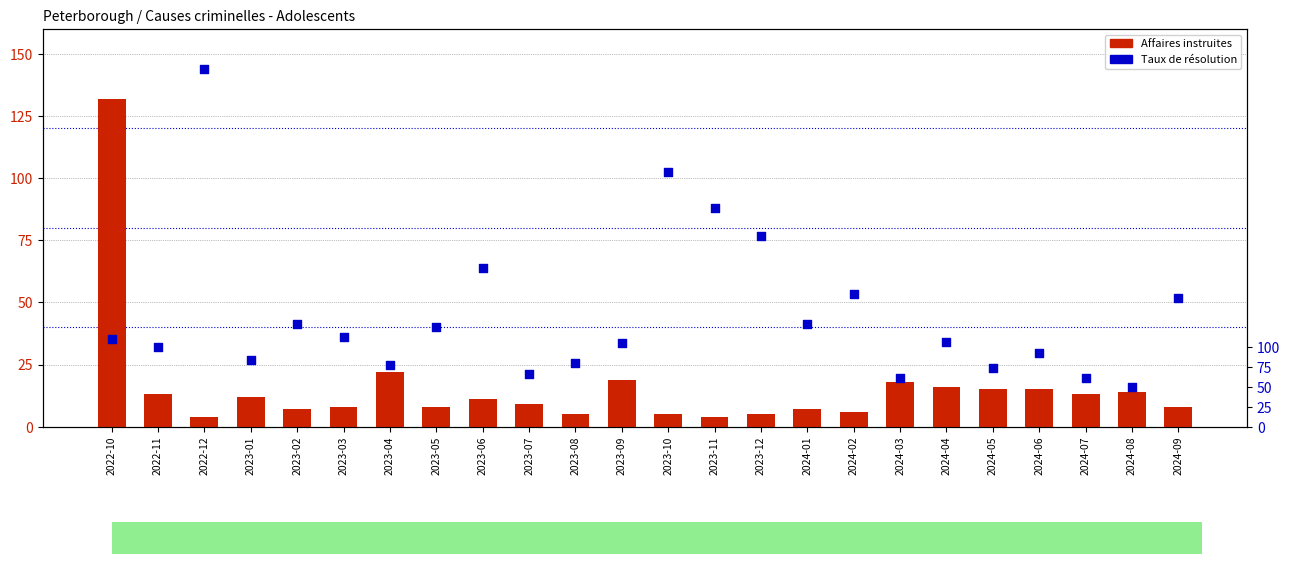

Which series reaches the minimum Y coordinate?

Affaires instruites